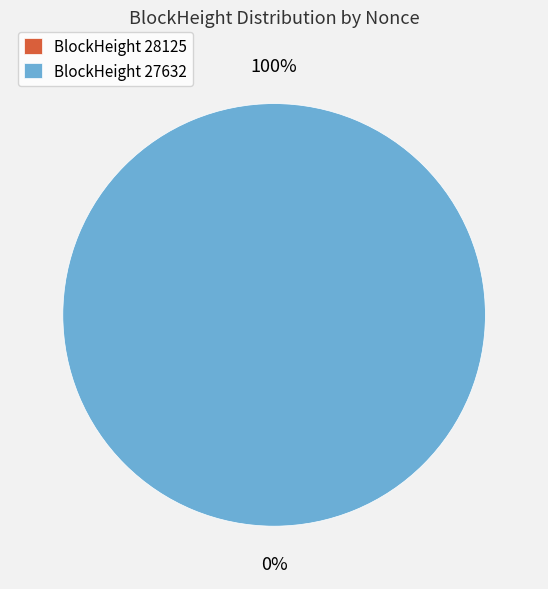

Is it true that 28125 is 0% of the pie?

True